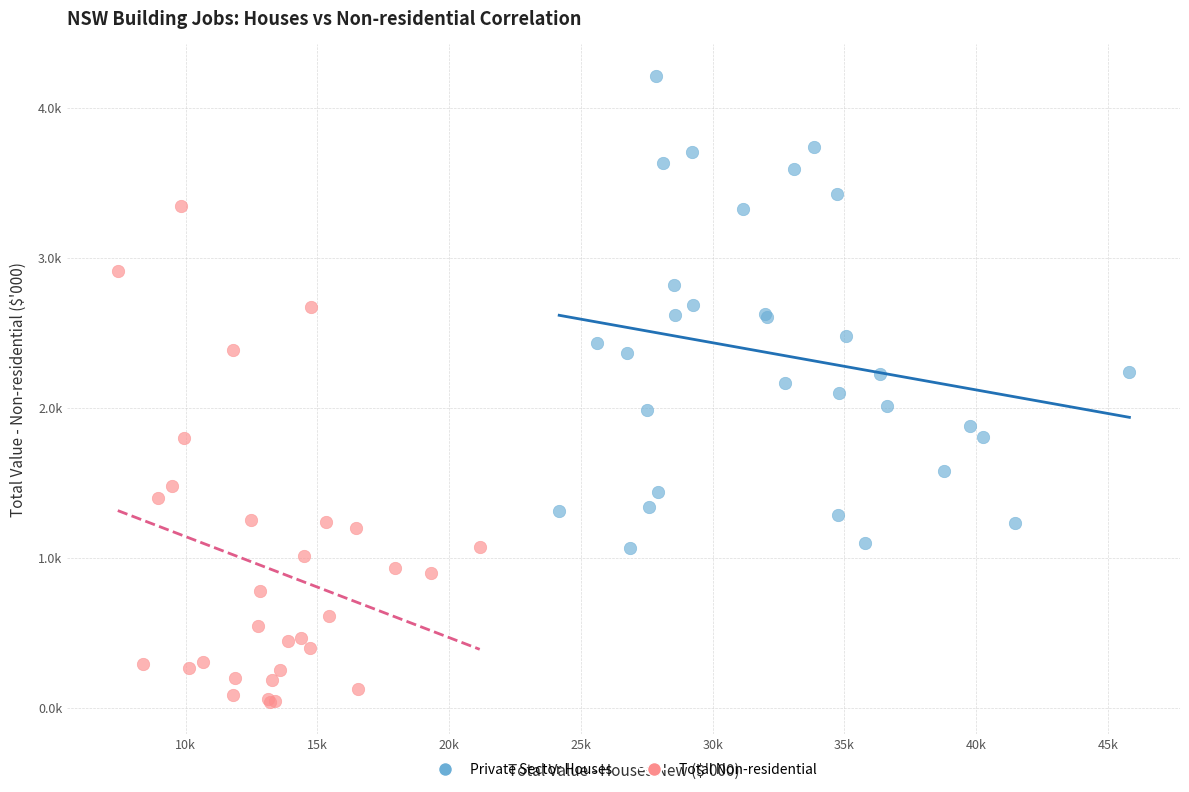

Which series has the widest spread of Y values?

Total Non-residential